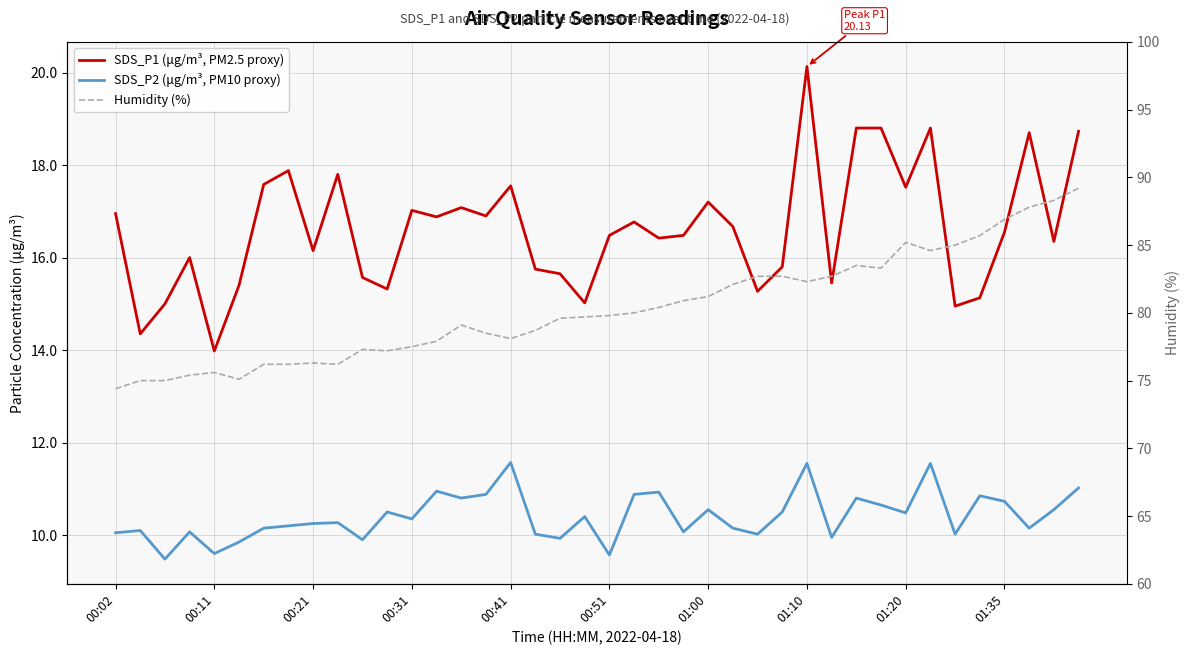

Rank the series at 27 from lowest to highest value.

SDS_P2 (μg/m³, PM10 proxy), SDS_P1 (μg/m³, PM2.5 proxy), Humidity (%)